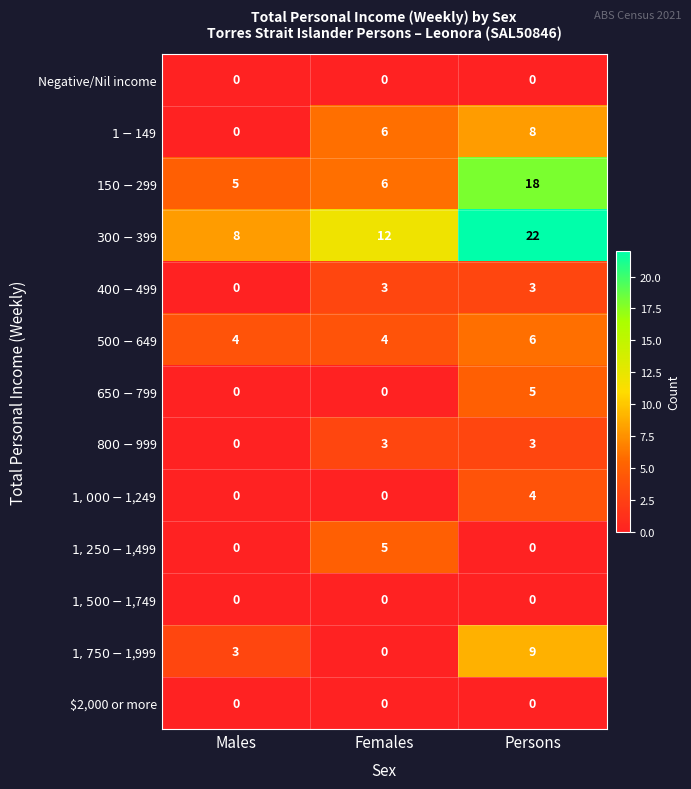

True or false: $2,000 or more has a value of 0 at Males.

True